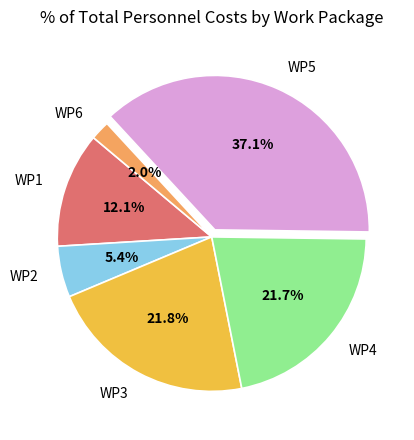

Does WP3 represent more than half of the total?

No